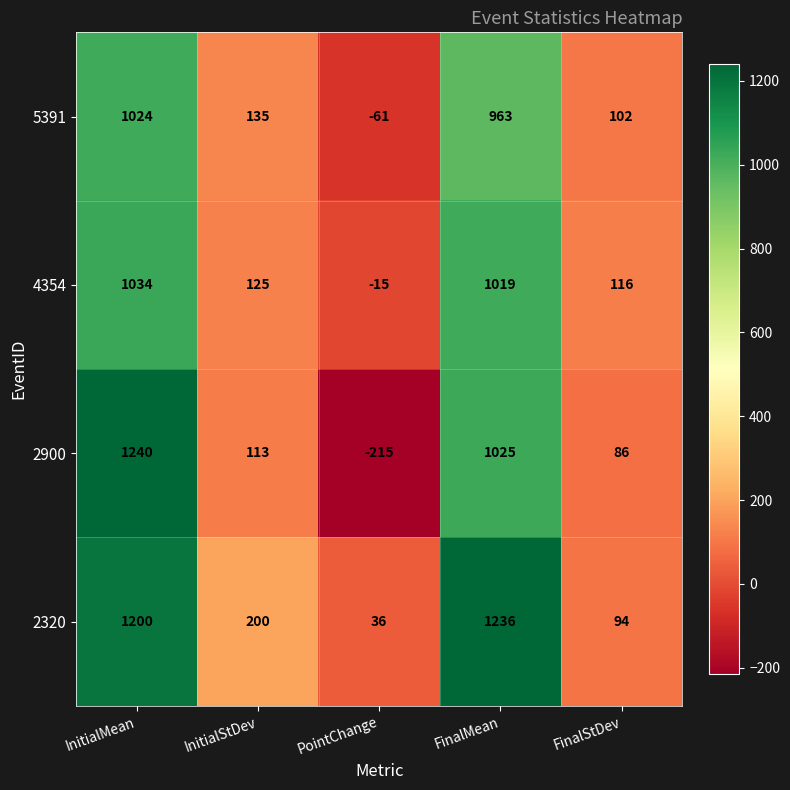

Between InitialMean and PointChange, which series saw the biggest shift?

2900